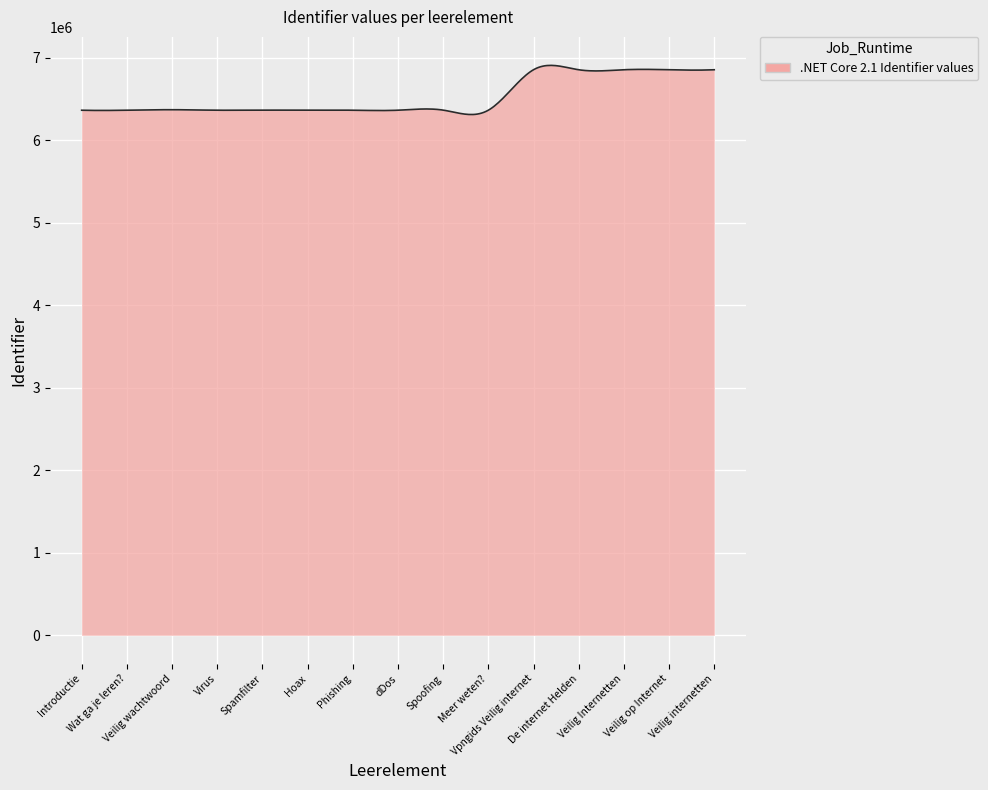

What is the maximum value shown in the chart?

6910267.1